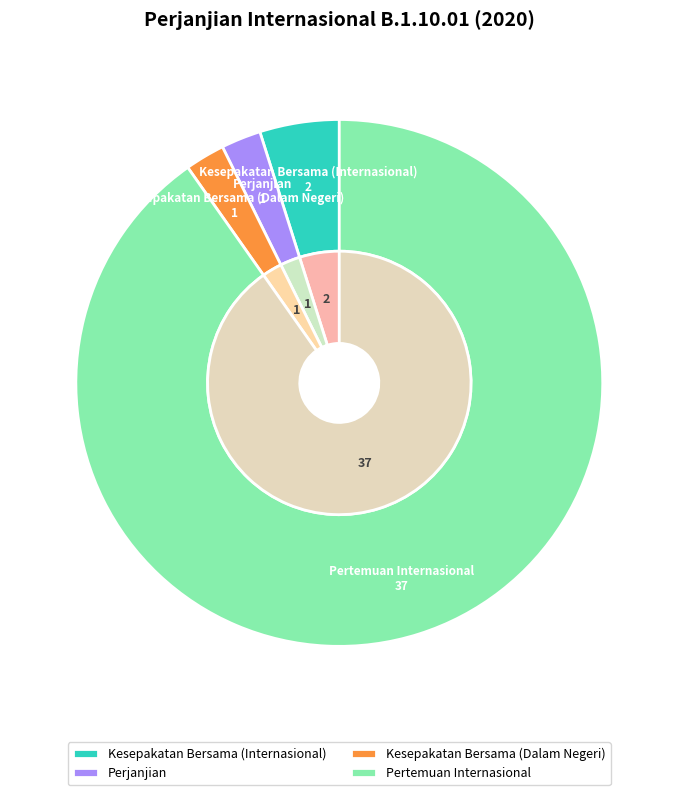

What portion of the pie excludes Kesepakatan Bersama (Internasional)?

95.1%